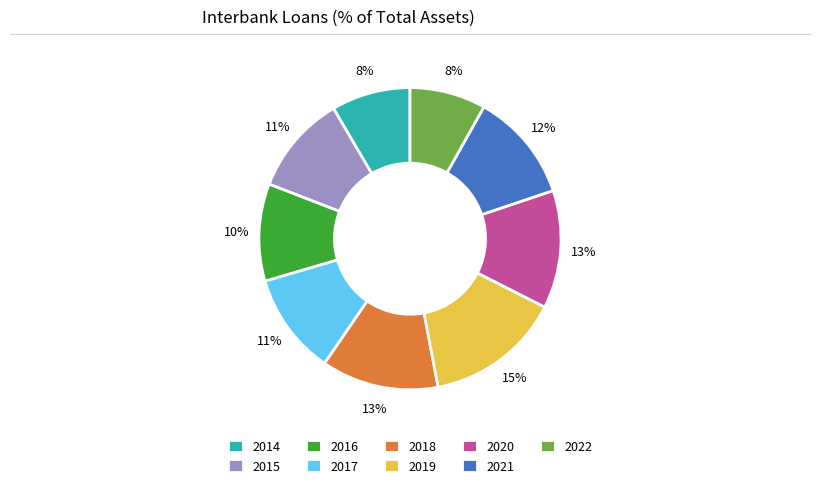

What is the ratio of the value at 2017 to the value at 2021?

0.9